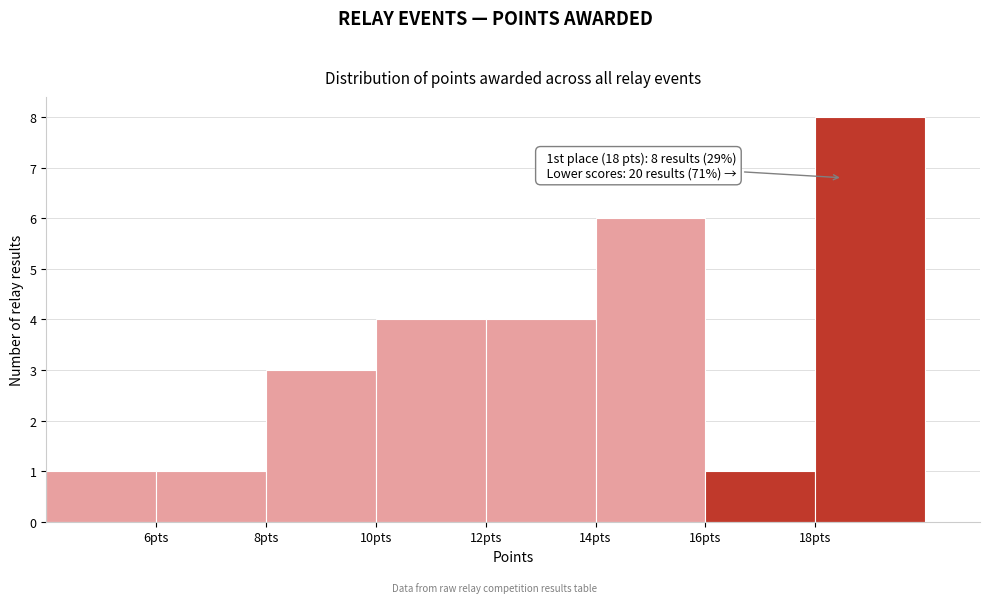

Which range on the x-axis has the tallest bar?

18 to 20